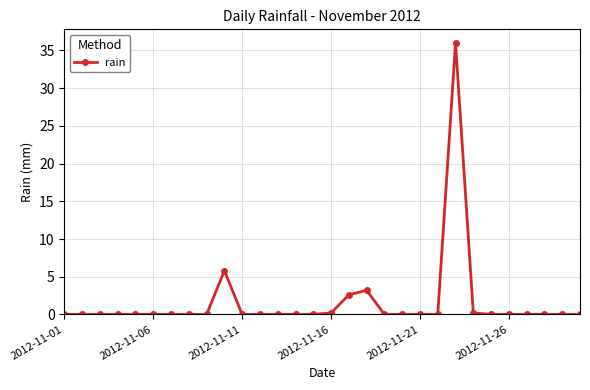

Is this an area chart (filled region under the line)?

No